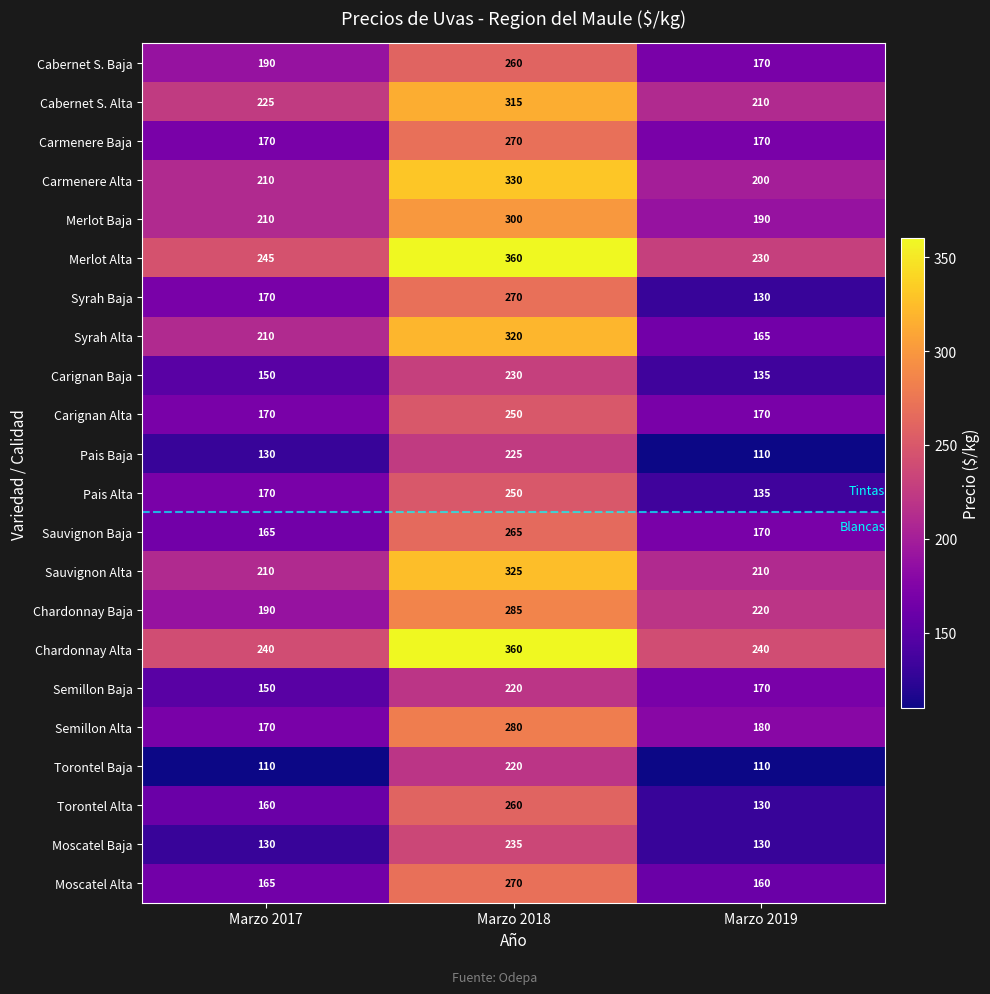

Between Marzo 2017 and Marzo 2019, which series saw the biggest shift?

Syrah Alta